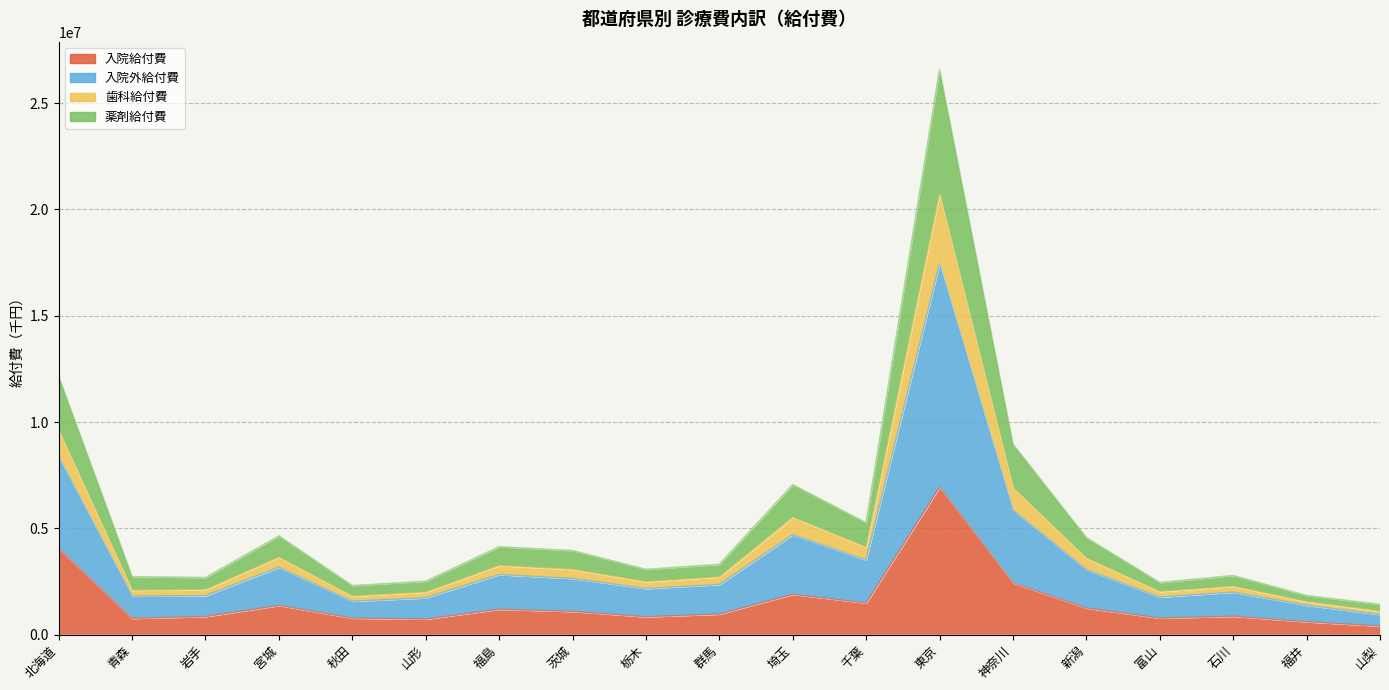

How many categories are shown in the chart?

19